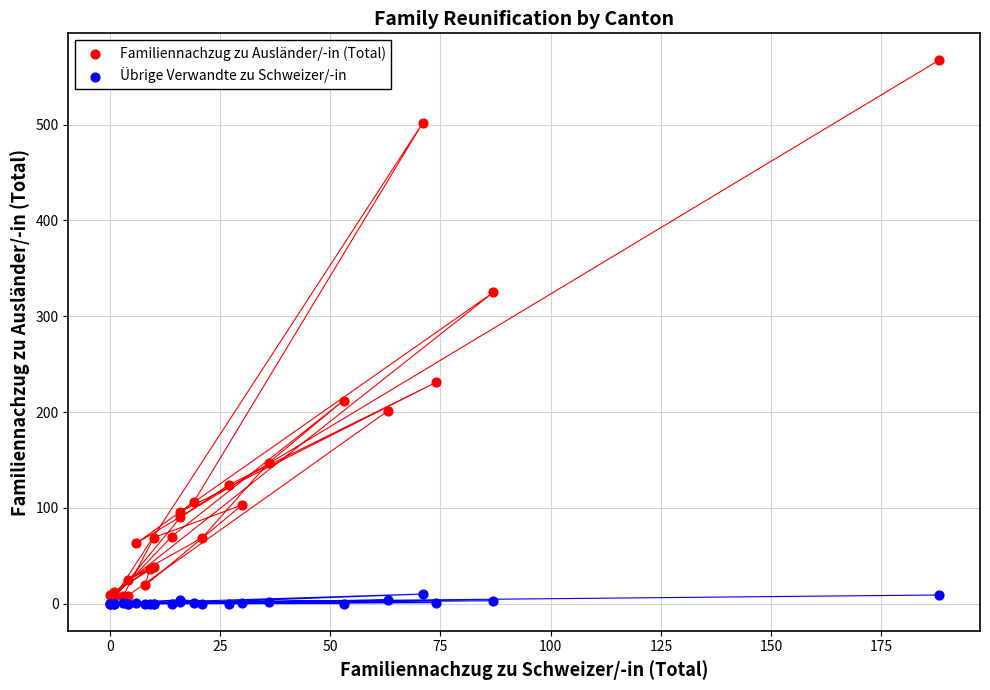

In the Familiennachzug zu Ausländer/-in (Total) series, what Y value is closest to 284?

325